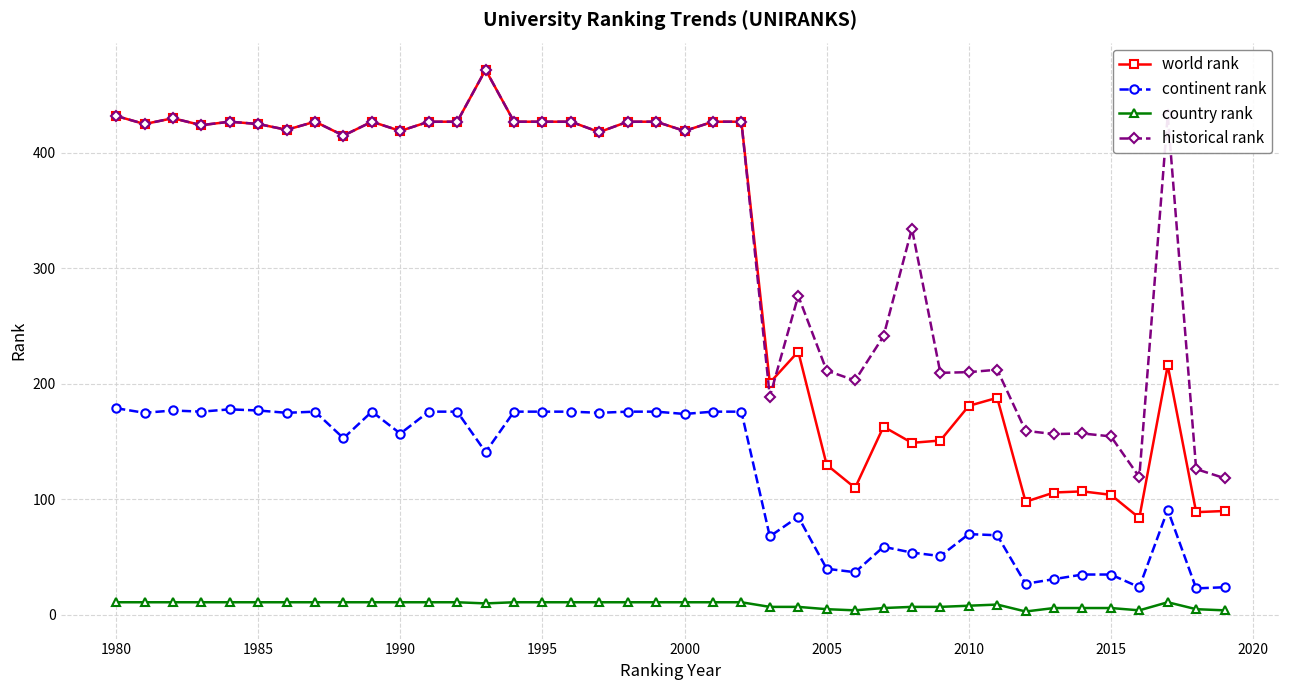

True or false: world rank has more than 0 points higher than both neighbors.

True